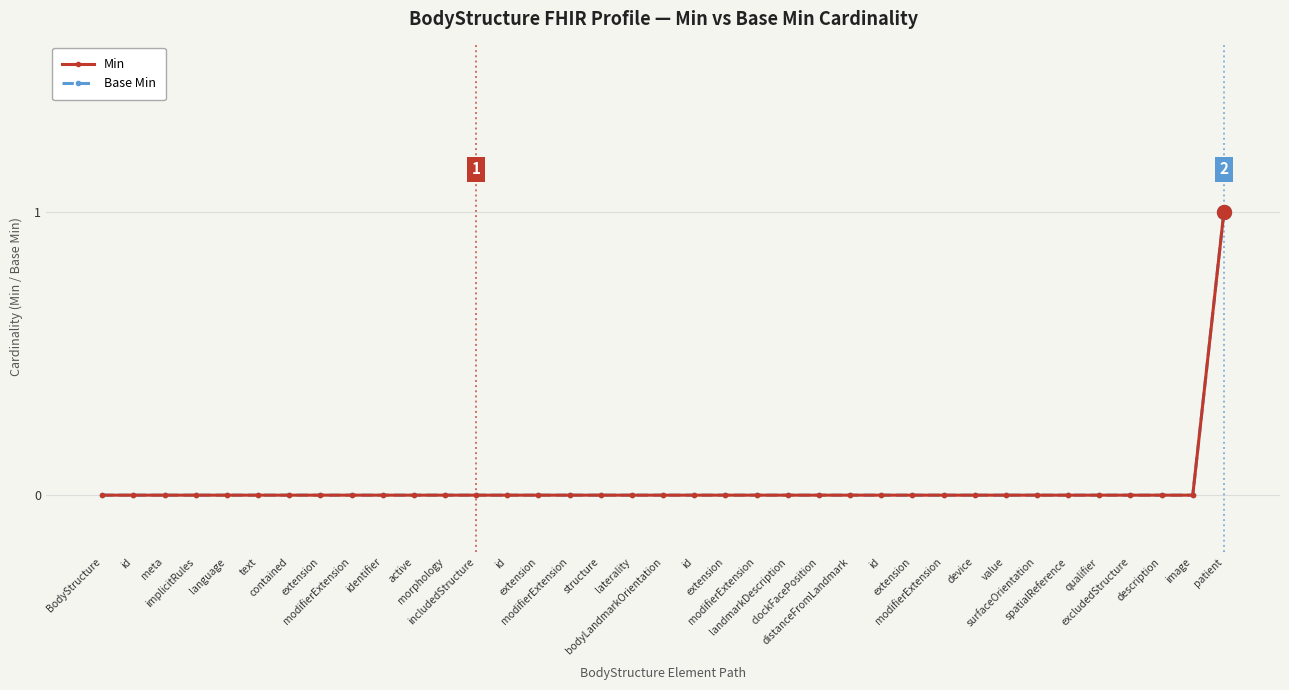

Which series has the widest spread of values?

Min